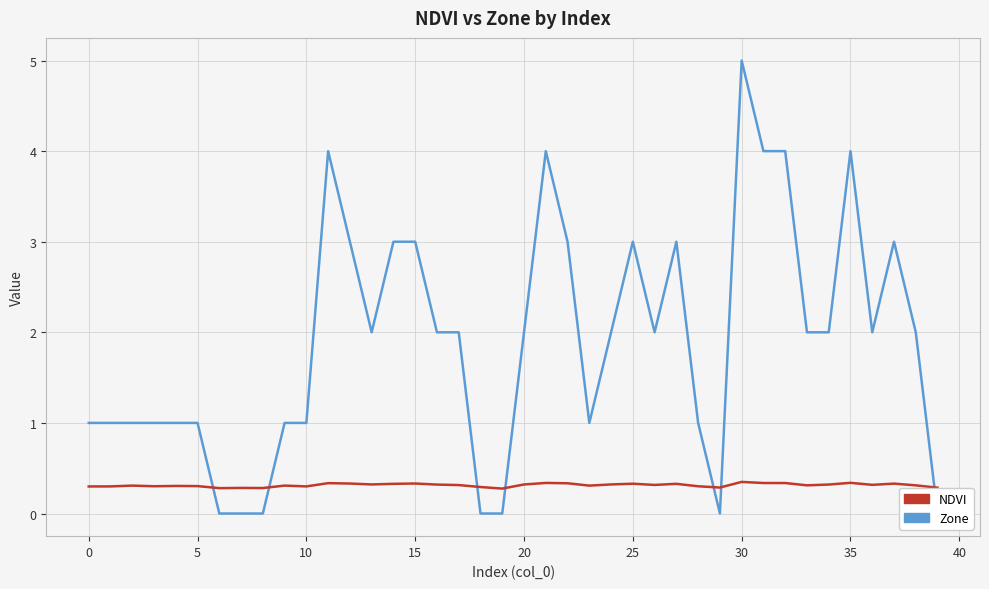

What is the total value across all series at 14?

3.3